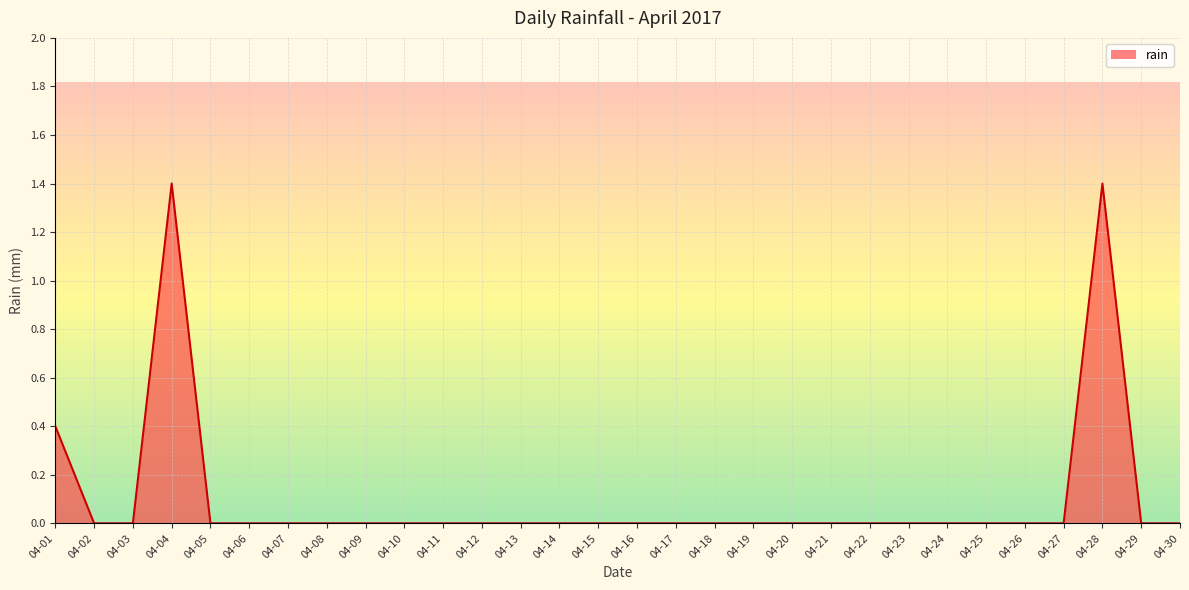

The value of rain at 04-30 is 0.0. True or false?

True